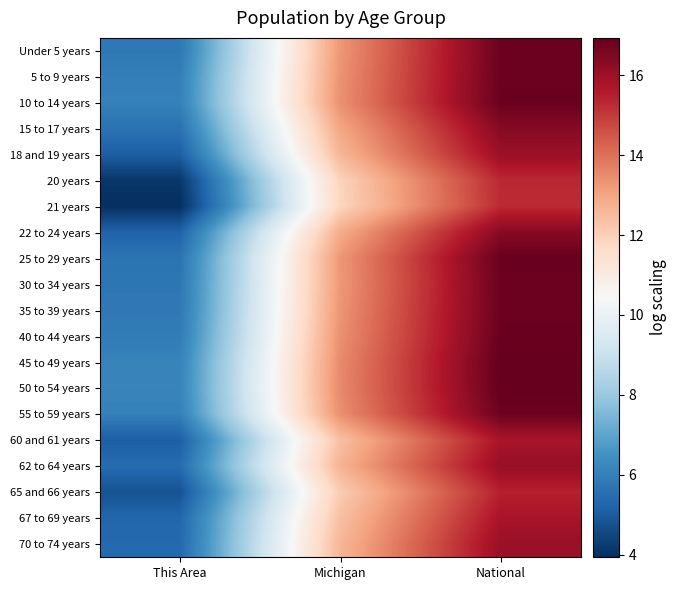

Count the number of data series in this chart.

20